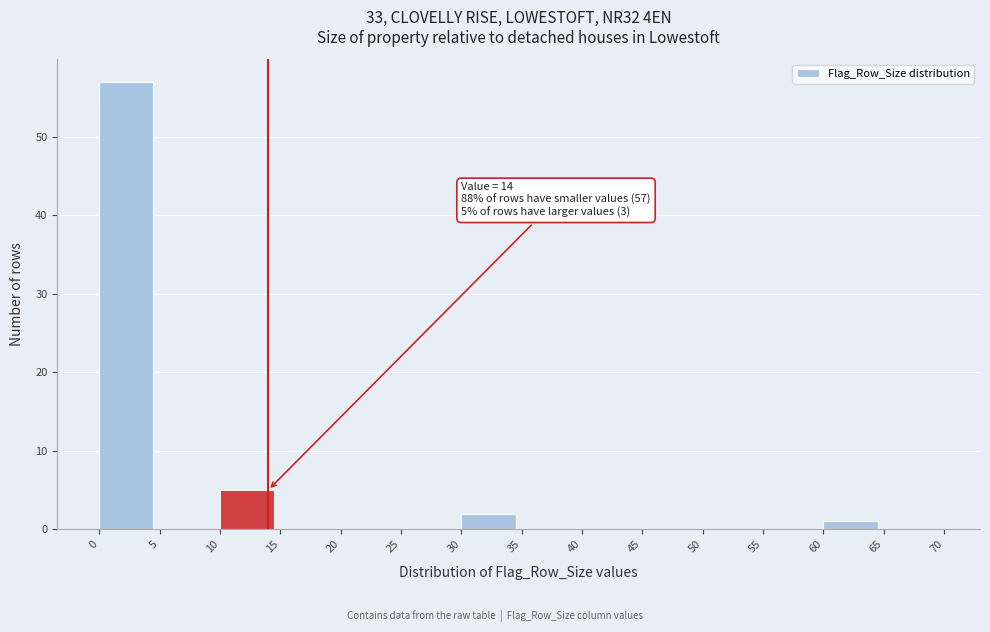

Over which range of the x-axis is the bar tallest?

0 to 5